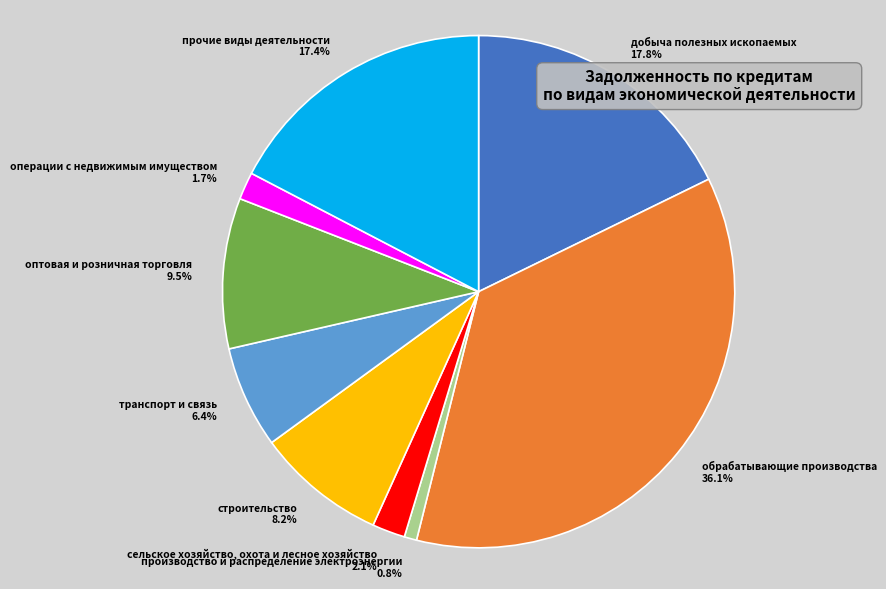

Does операции с недвижимым имуществом account for over 50% of the chart?

No